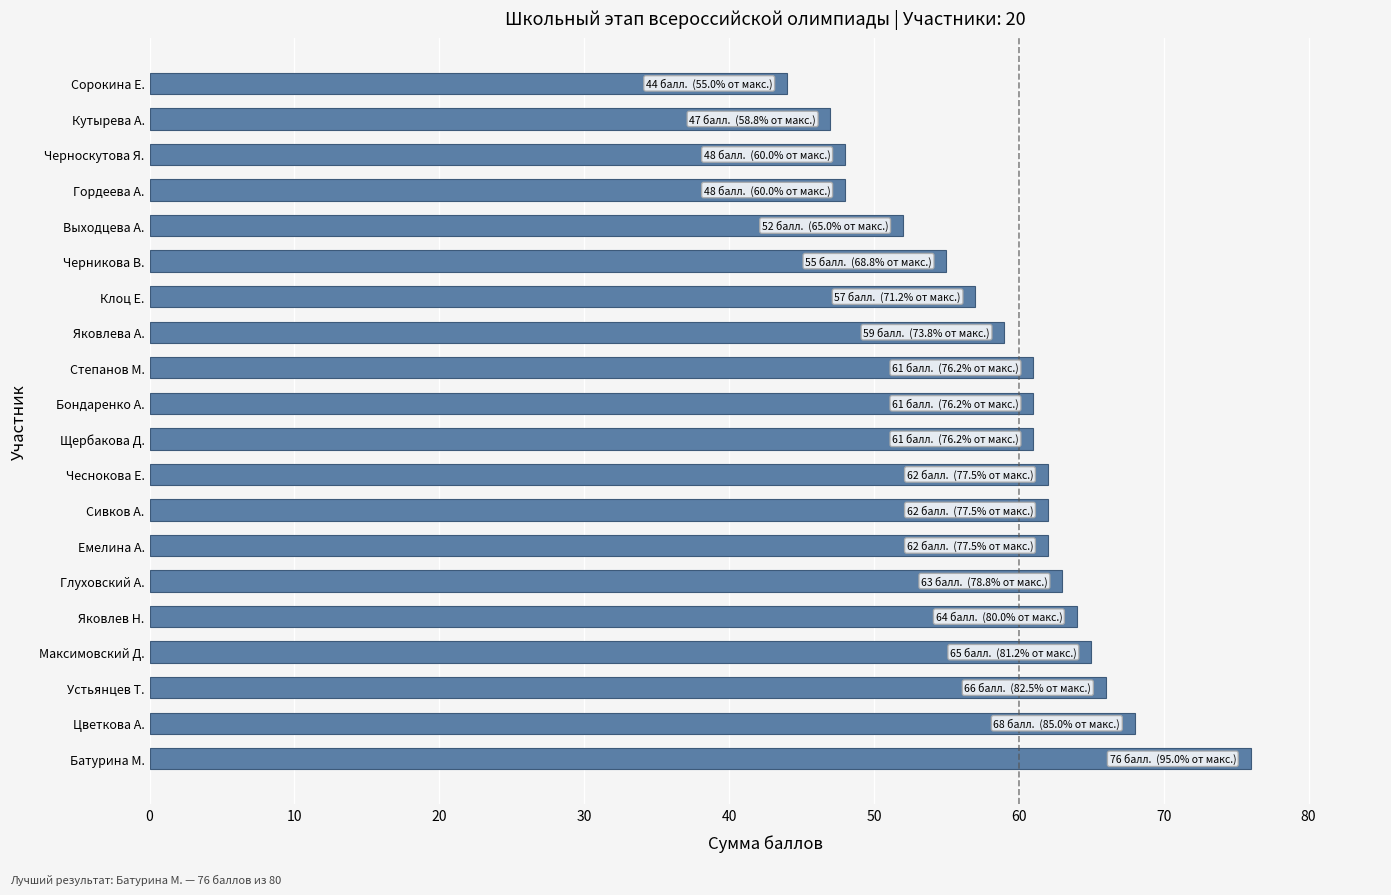

Reading bottom to top, transcribe all the data shown in this chart.

76	68	66	65	64	63	62	62	62	61	61	61	59	57	55	52	48	48	47	44